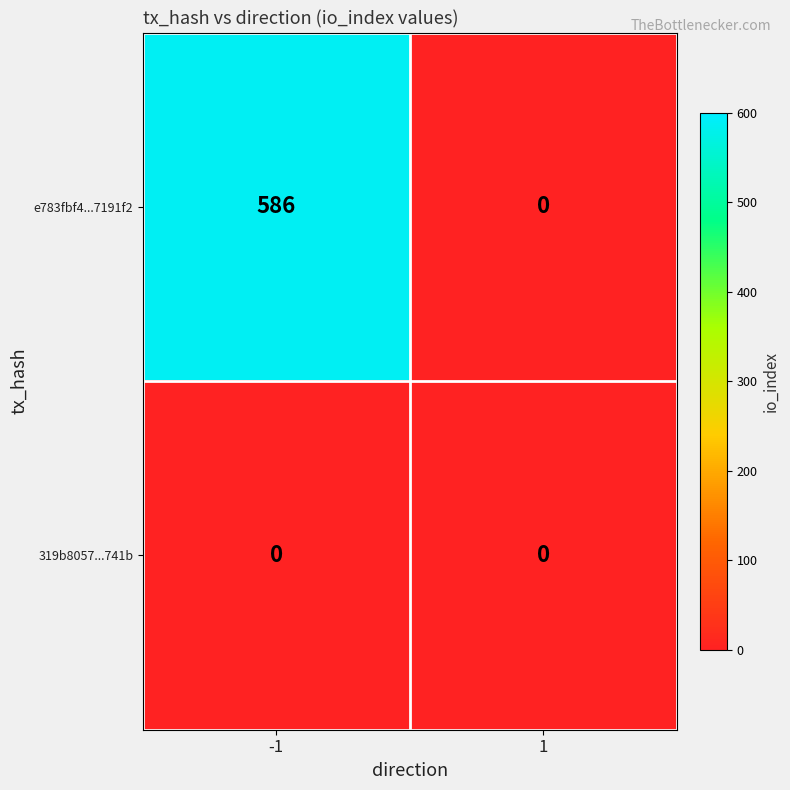

Which series has the widest spread of values?

e783fbf4...7191f2